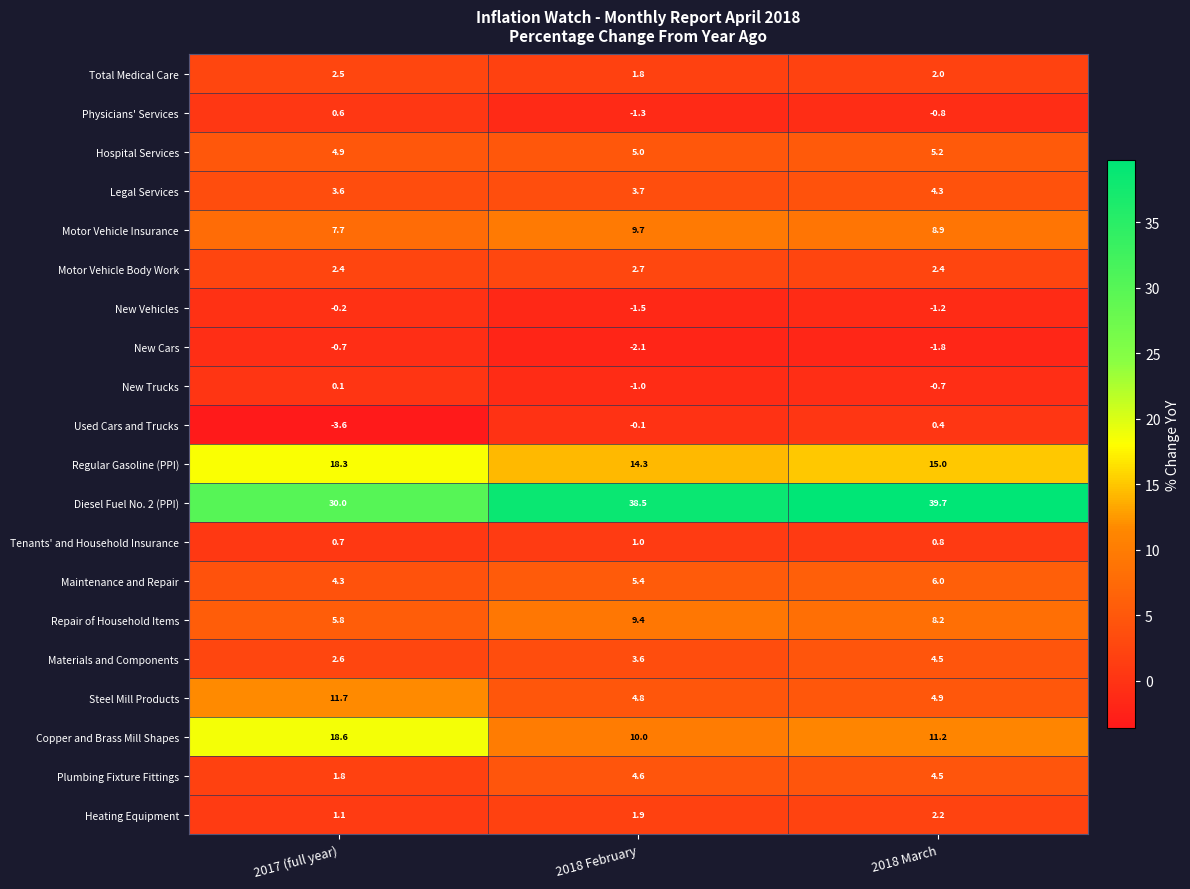

At how many categories does at least one series exceed 36?

2